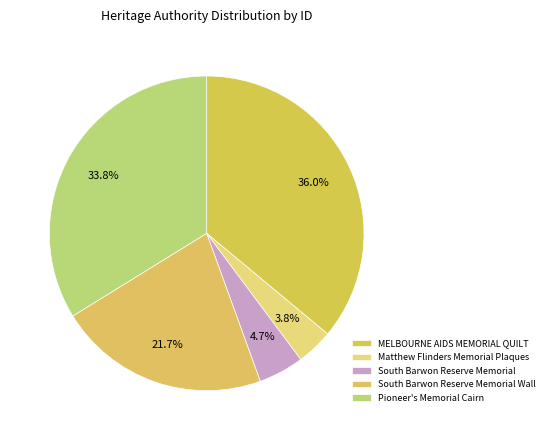

To the nearest percent, what percentage of the pie is MELBOURNE AIDS MEMORIAL QUILT?

36%